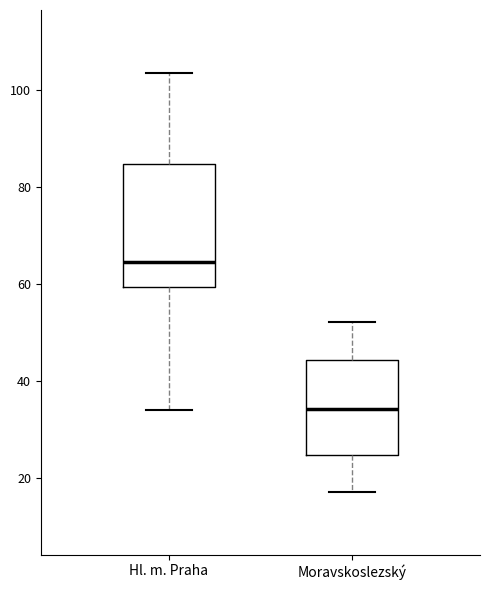

Reading left to right, transcribe this box plot: for each box, give where its median line is, the range the box spans, and where its two whiskers end, as read against the y-axis. The values are not printed on the chart, so give them approximately, as read against the axis.

Hl. m. Praha: median 64, box 60 to 84, whiskers 34 to 104
Moravskoslezský: median 34, box 24 to 44, whiskers 18 to 52